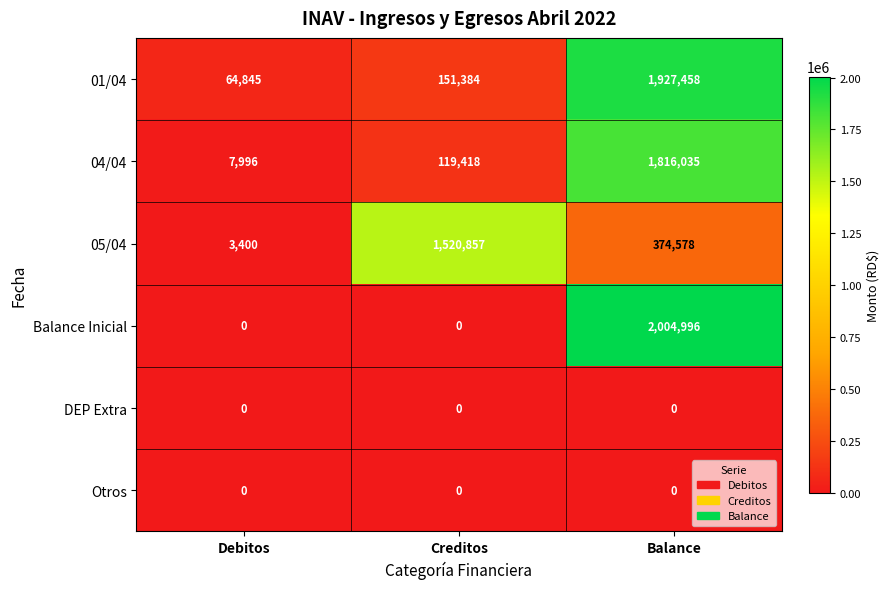

Reading right to left, what are all the values shown in this chart?

01/04: Balance=1927458	Creditos=151384	Debitos=64845
04/04: Balance=1816035	Creditos=119418	Debitos=7996
05/04: Balance=374578	Creditos=1520857	Debitos=3400
Balance Inicial: Balance=2004996	Creditos=0	Debitos=0
DEP Extra: Balance=0	Creditos=0	Debitos=0
Otros: Balance=0	Creditos=0	Debitos=0